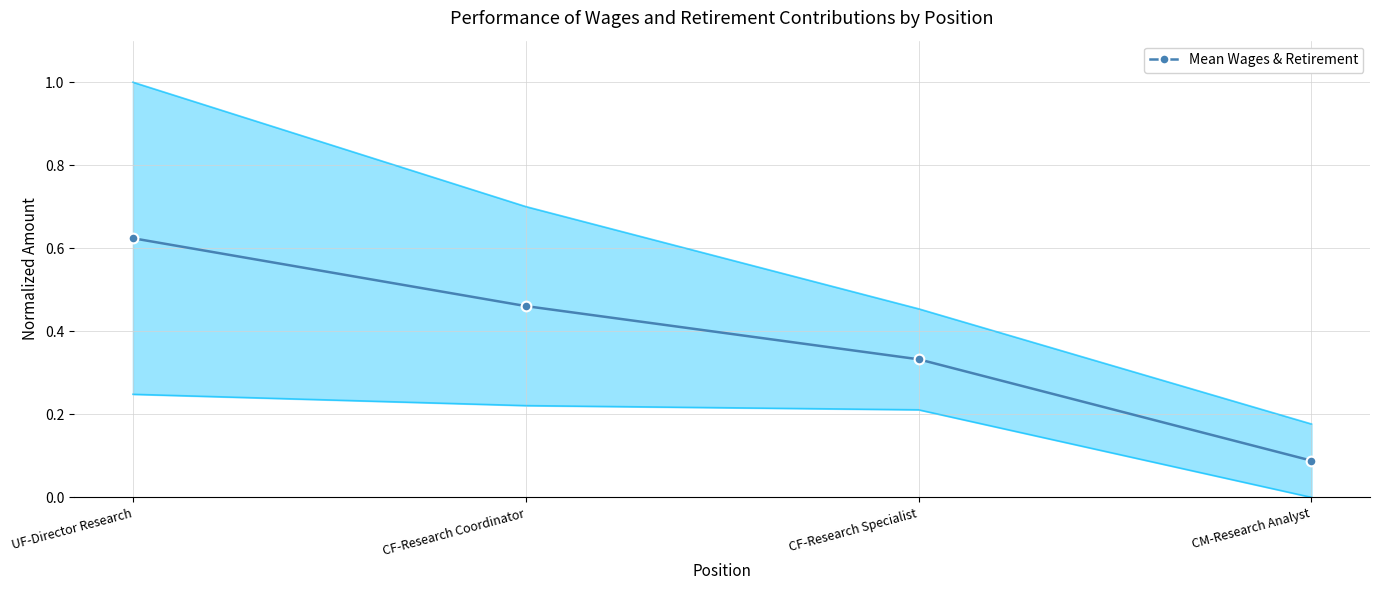

Which has a higher value, CM-Research Analyst or CF-Research Specialist?

CF-Research Specialist